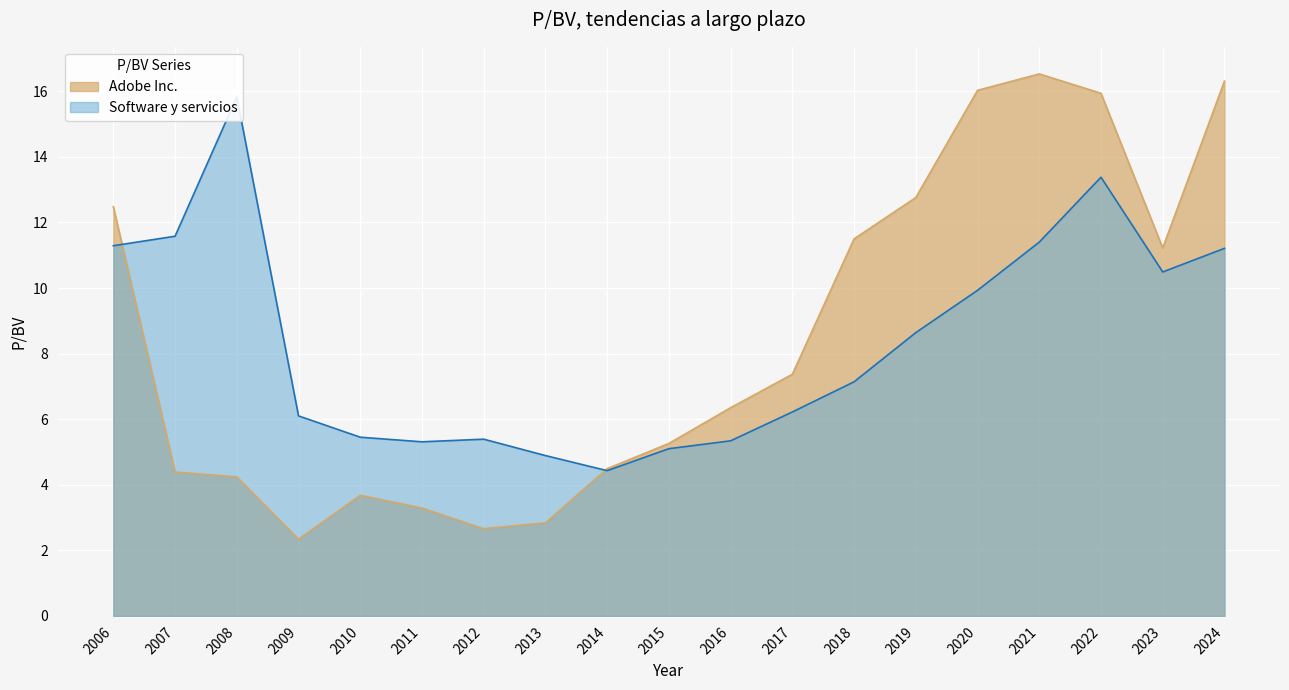

Reading left to right, what are all the values shown in this chart?

Adobe Inc.: 2006=12.5	2007=4.4	2008=4.2	2009=2.3	2010=3.7	2011=3.3	2012=2.7	2013=2.8	2014=4.5	2015=5.3	2016=6.3	2017=7.4	2018=11.5	2019=12.8	2020=16.0	2021=16.5	2022=15.9	2023=11.2	2024=16.3
Software y servicios: 2006=11.3	2007=11.6	2008=15.8	2009=6.1	2010=5.5	2011=5.3	2012=5.4	2013=4.9	2014=4.4	2015=5.1	2016=5.3	2017=6.2	2018=7.1	2019=8.6	2020=9.9	2021=11.4	2022=13.4	2023=10.5	2024=11.2